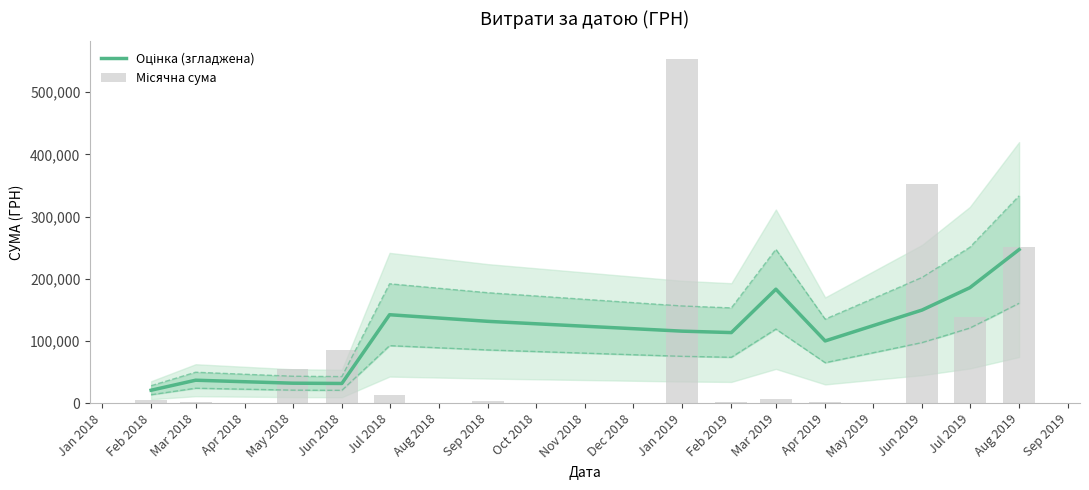

What is the value of the Місячна сума bar at the 6th from the left?

3052.8